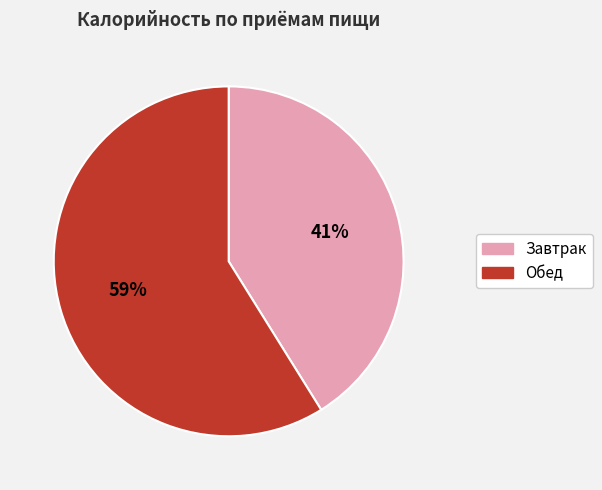

Rank the categories by value from lowest to highest.

Завтрак, Обед